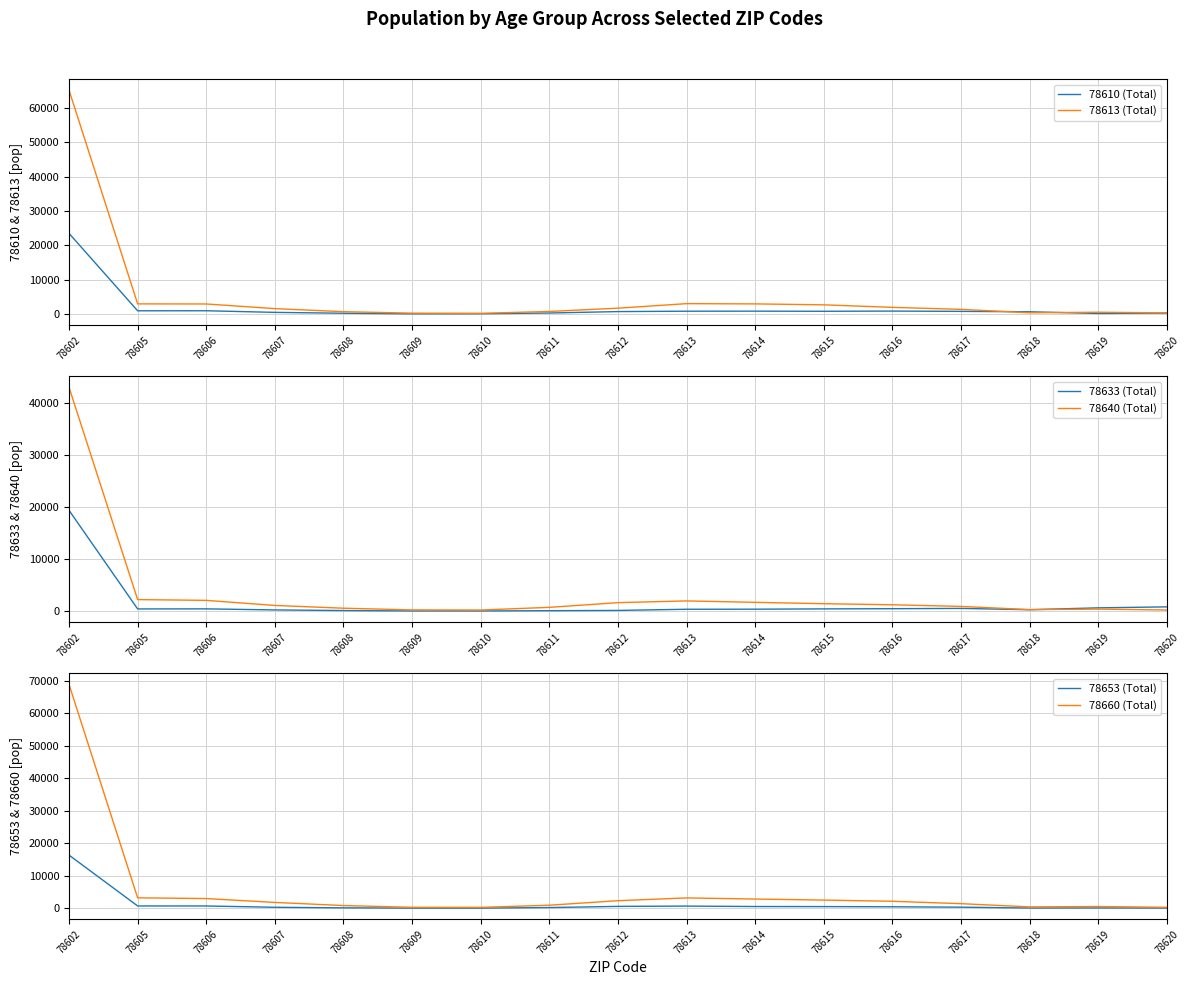

Is this an area chart (filled region under the line)?

No